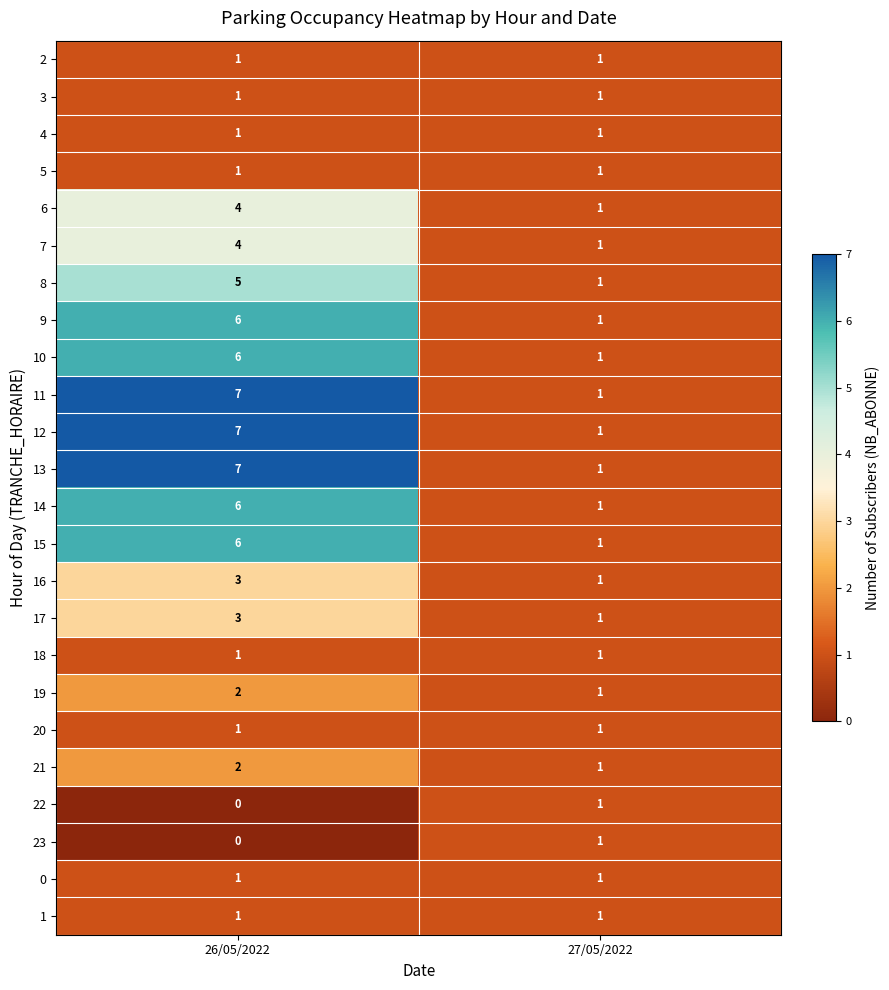

At which category does the chart reach its minimum across all series?

26/05/2022